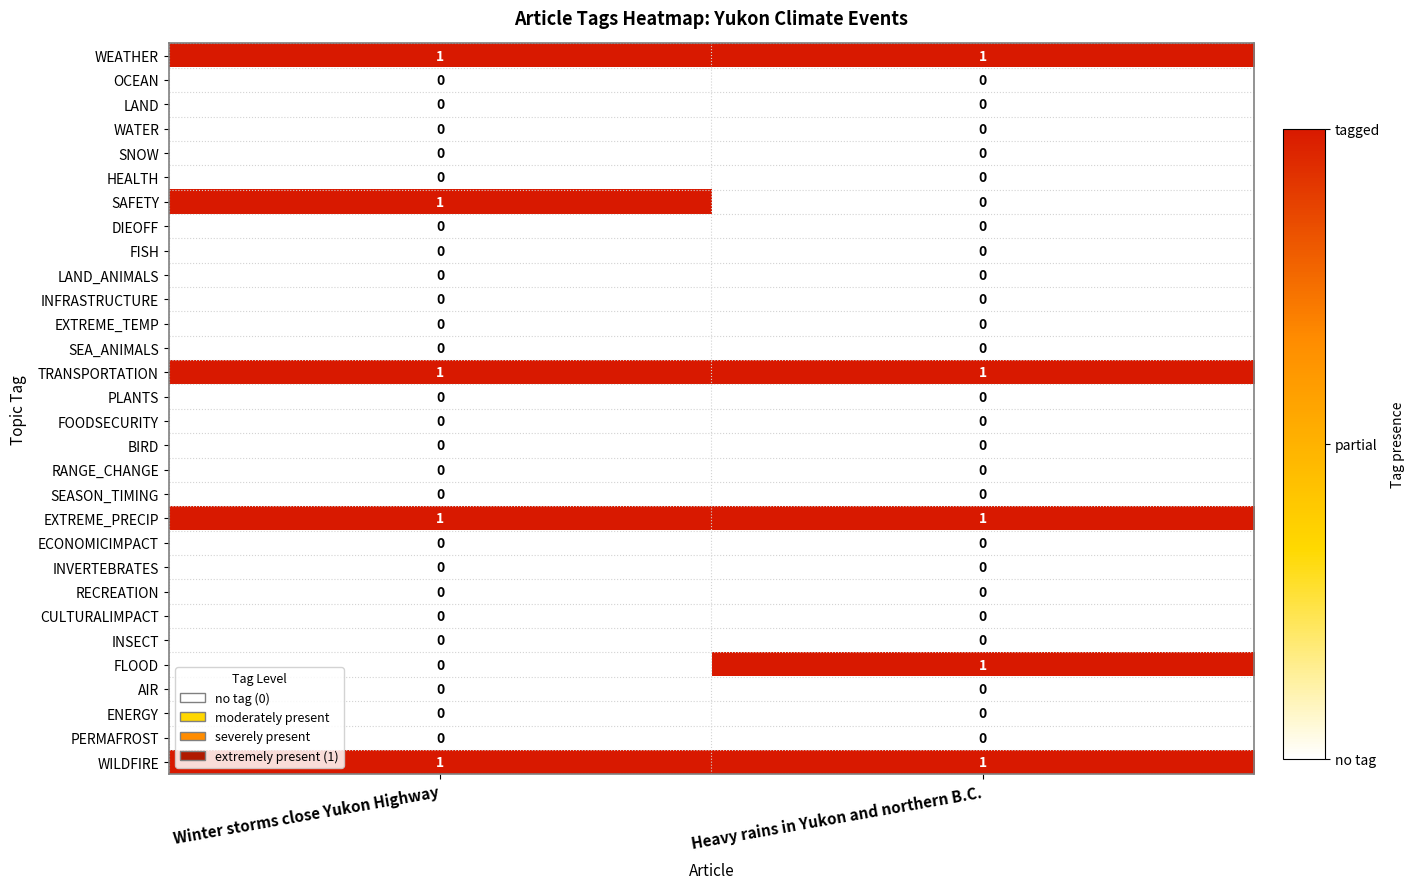

Is it true that OCEAN equals 0 at Heavy rains in Yukon and northern B.C.?

True